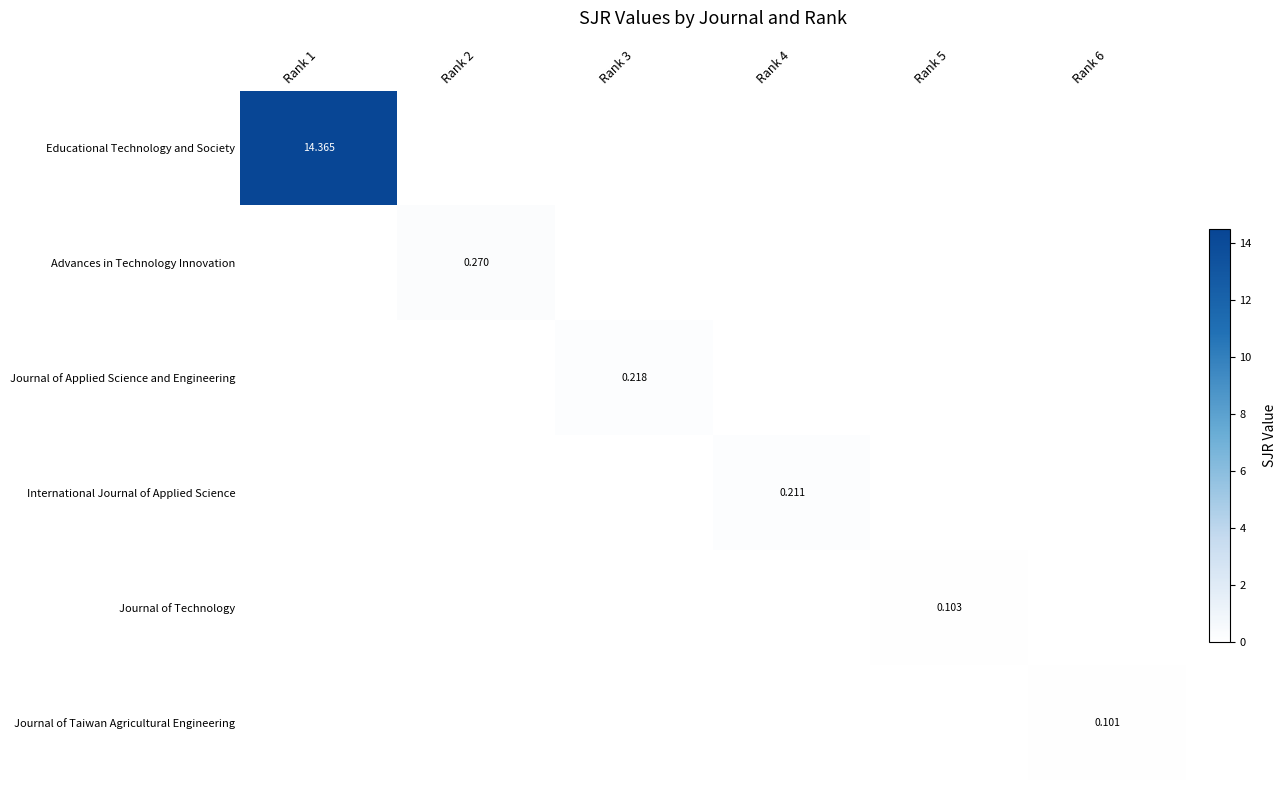

At which category is the sum across all series the highest?

Rank 1